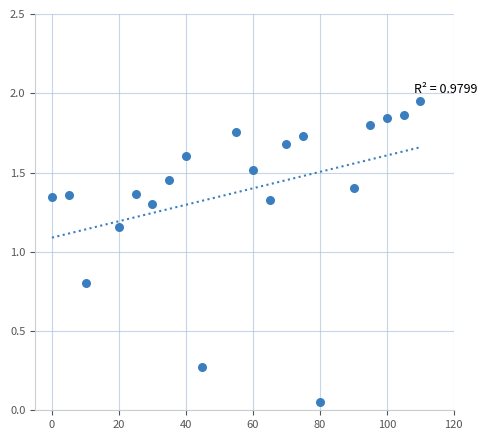

How many points are shown in the scatter plot?

20